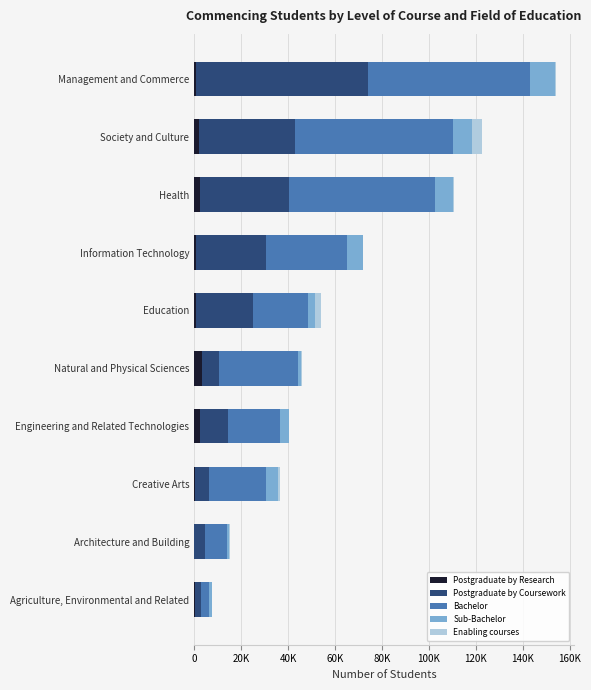

What are all the series names shown in the legend?

Postgraduate by Research, Postgraduate by Coursework, Bachelor, Sub-Bachelor, Enabling courses